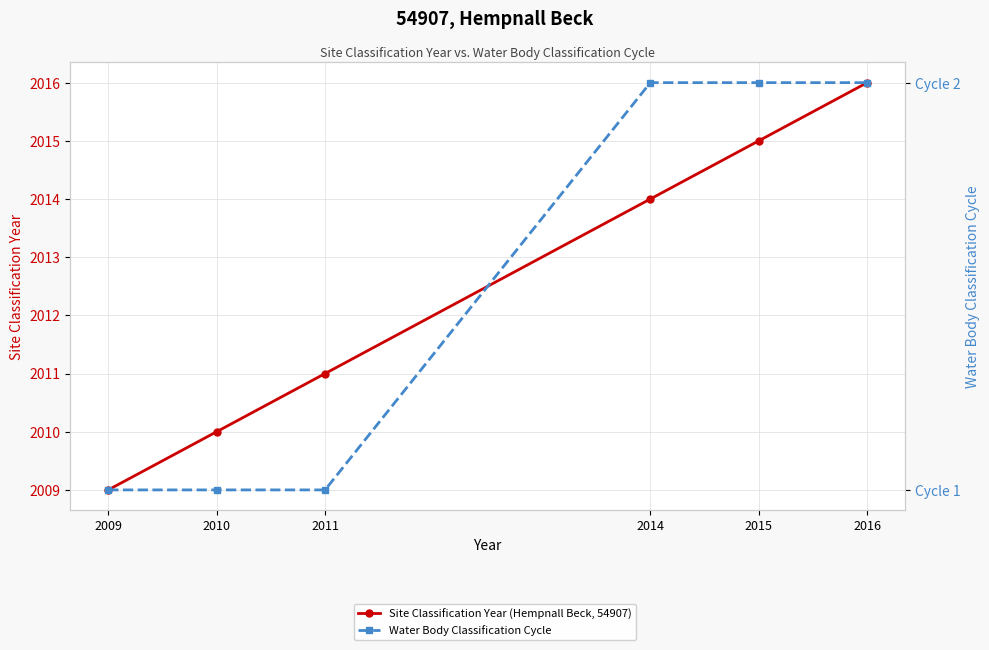

List the labels in order of Water Body Classification Cycle value, smallest first.

2009, 2010, 2011, 2014, 2015, 2016